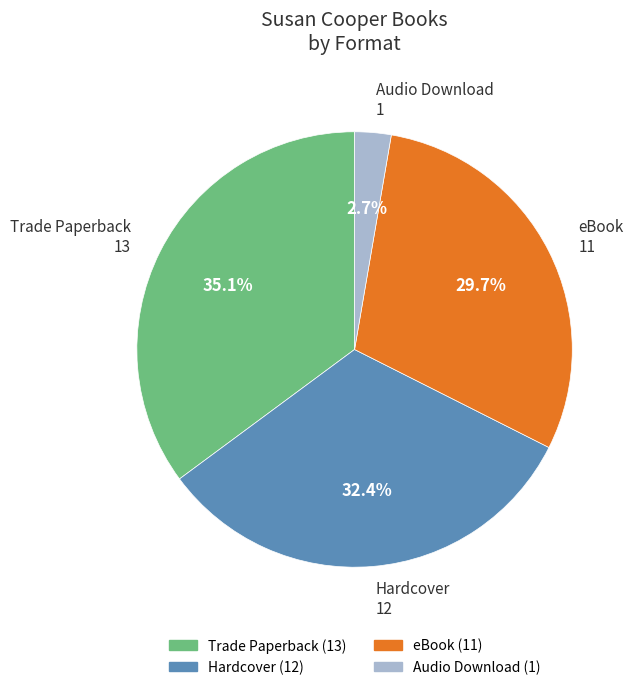

To the nearest percent, what portion does Hardcover represent?

32%